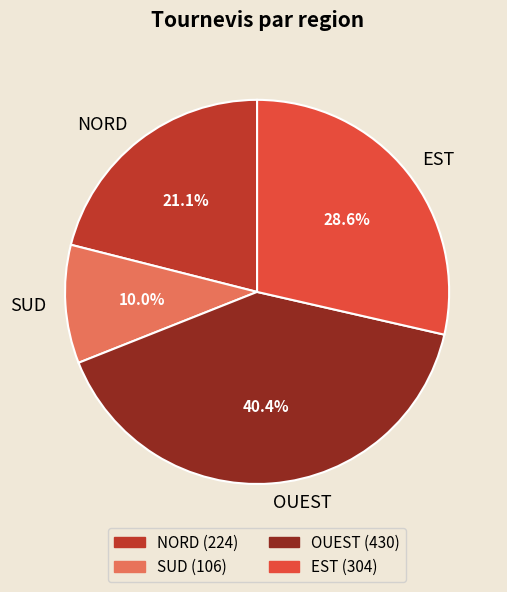

Approximately how many times larger is the value at NORD compared to EST?

0.7